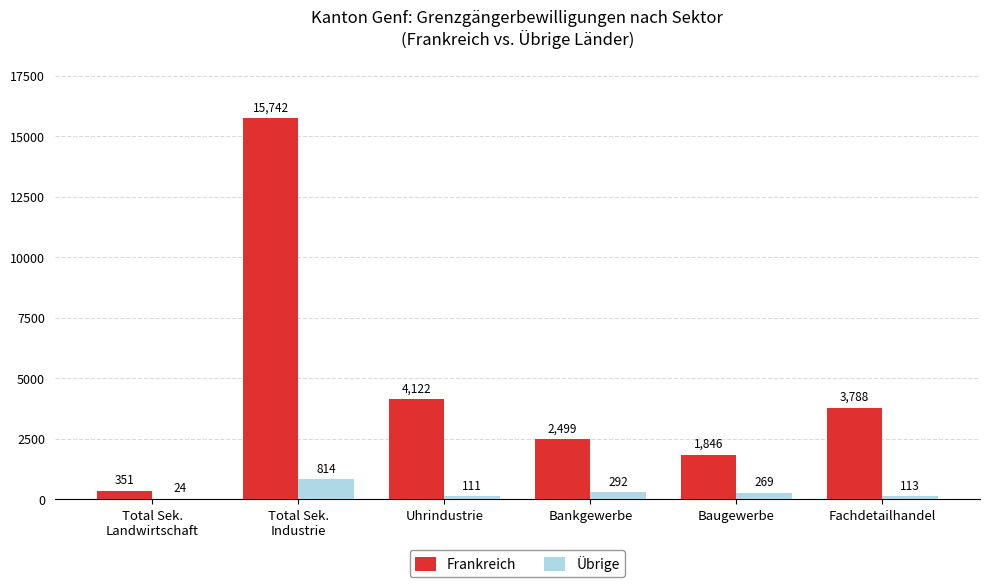

Reading left to right, extract all data points from this chart.

Frankreich: Total Sek.
Landwirtschaft=351	Total Sek.
Industrie=15742	Uhrindustrie=4122	Bankgewerbe=2499	Baugewerbe=1846	Fachdetailhandel=3788
Übrige: Total Sek.
Landwirtschaft=24	Total Sek.
Industrie=814	Uhrindustrie=111	Bankgewerbe=292	Baugewerbe=269	Fachdetailhandel=113